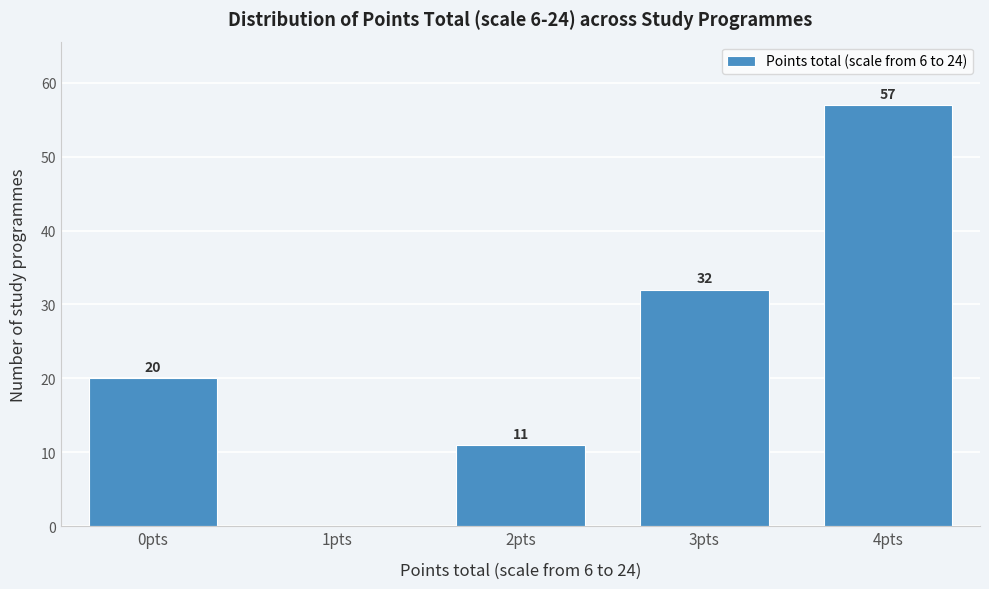

Reading left to right, what are all the values shown in this chart?

0pts=20	1pts=0	2pts=11	3pts=32	4pts=57